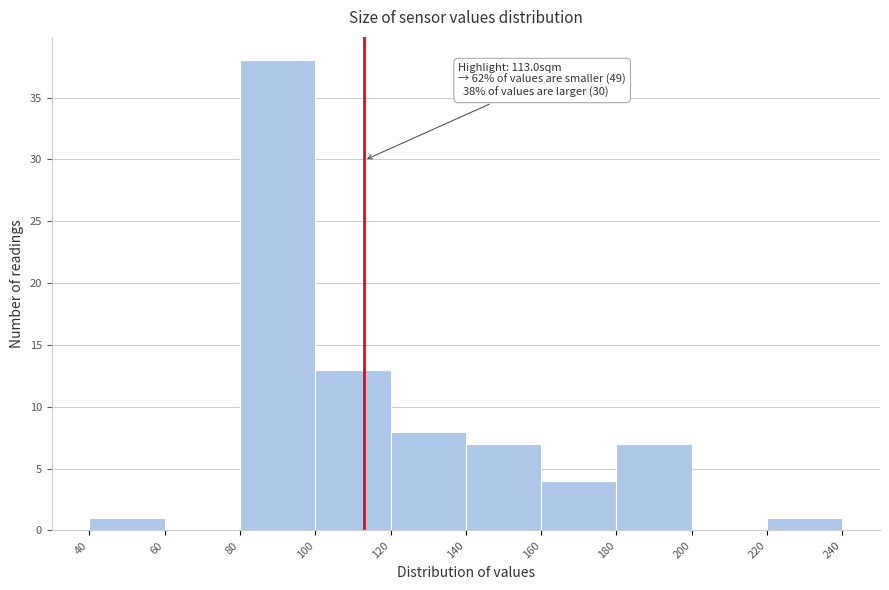

Over which range of the x-axis is the bar tallest?

80 to 100